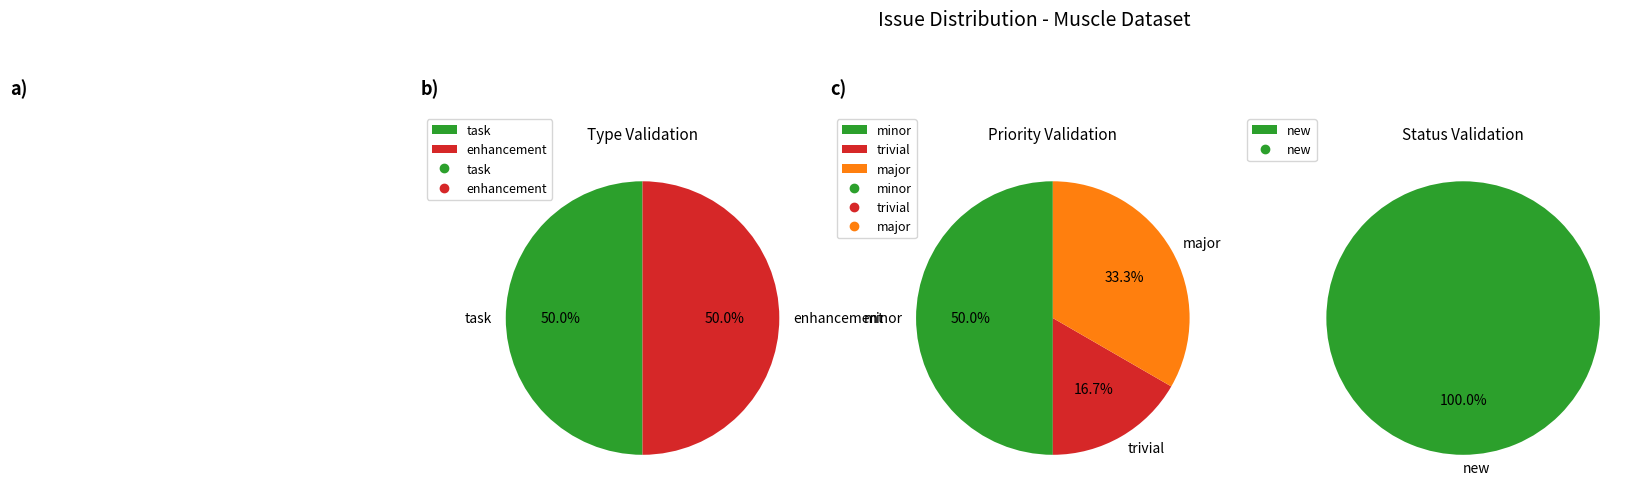

What is the largest slice in the pie chart?

task